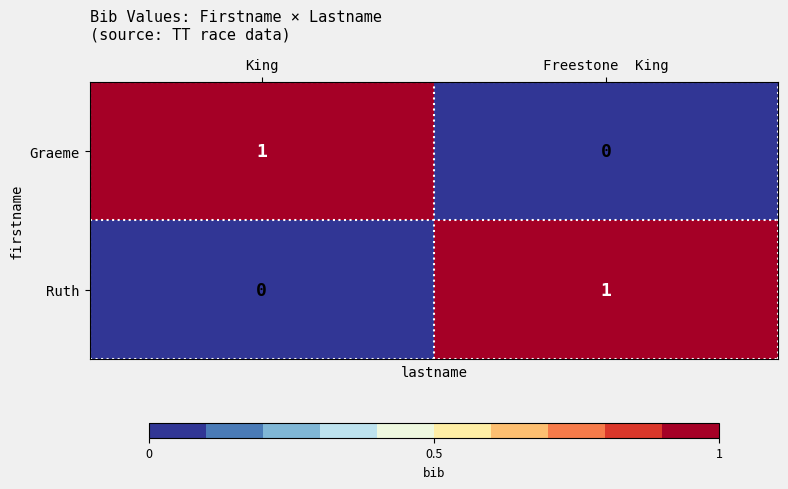

True or false: Graeme has a value of 0 at Freestone  King.

True